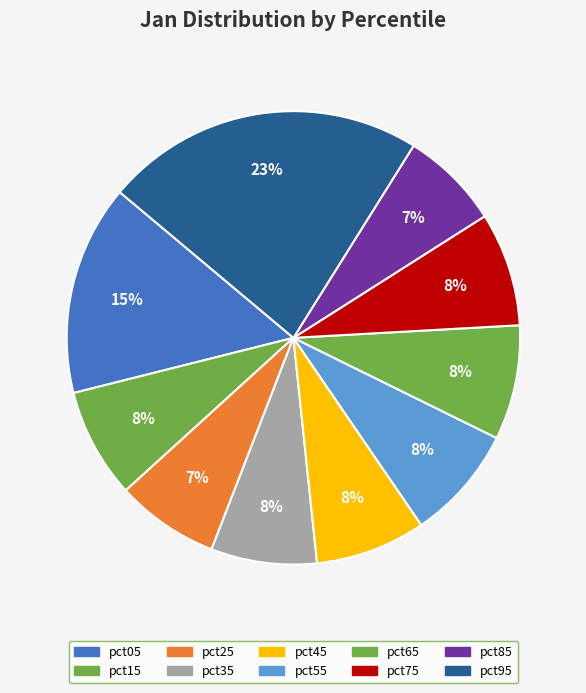

Combined, do pct95 and pct05 account for over 50%?

No